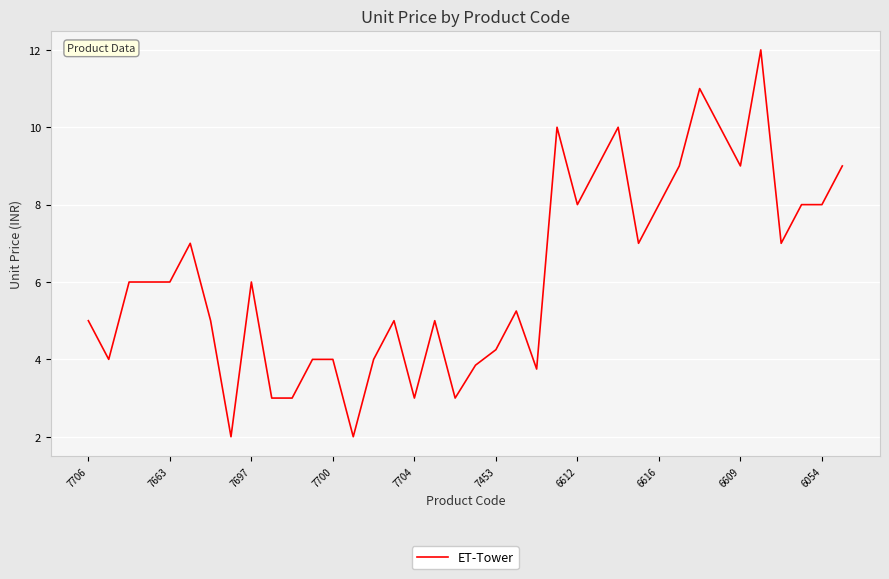

What is the maximum value shown in the chart?

12.0